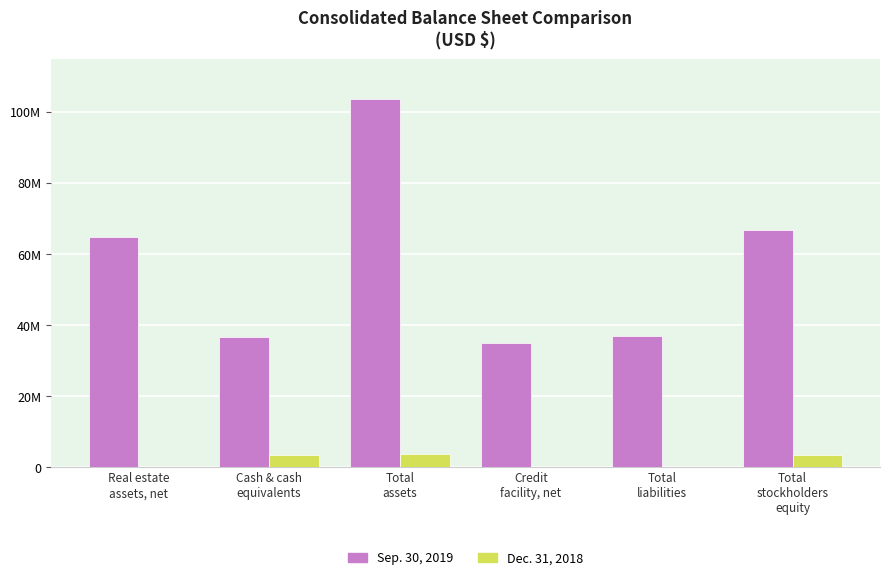

What are all the series names shown in the legend?

Sep. 30, 2019, Dec. 31, 2018